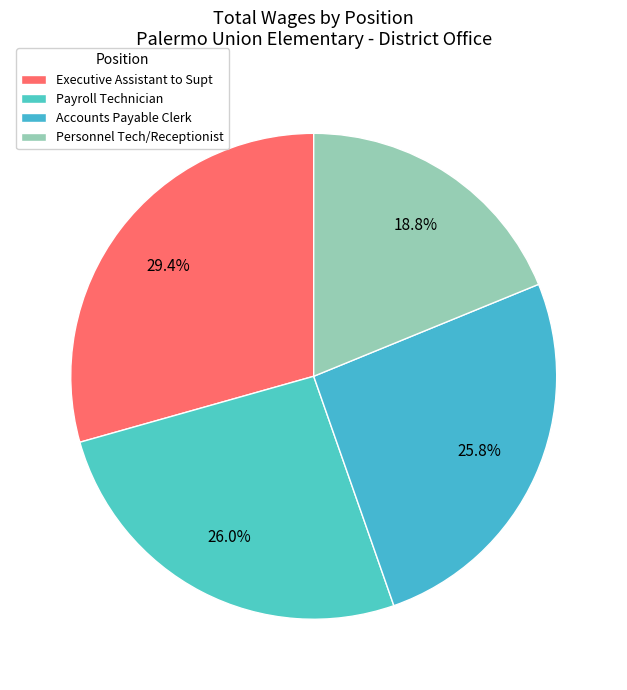

What percentage is NOT represented by Personnel Tech/Receptionist?

81.2%